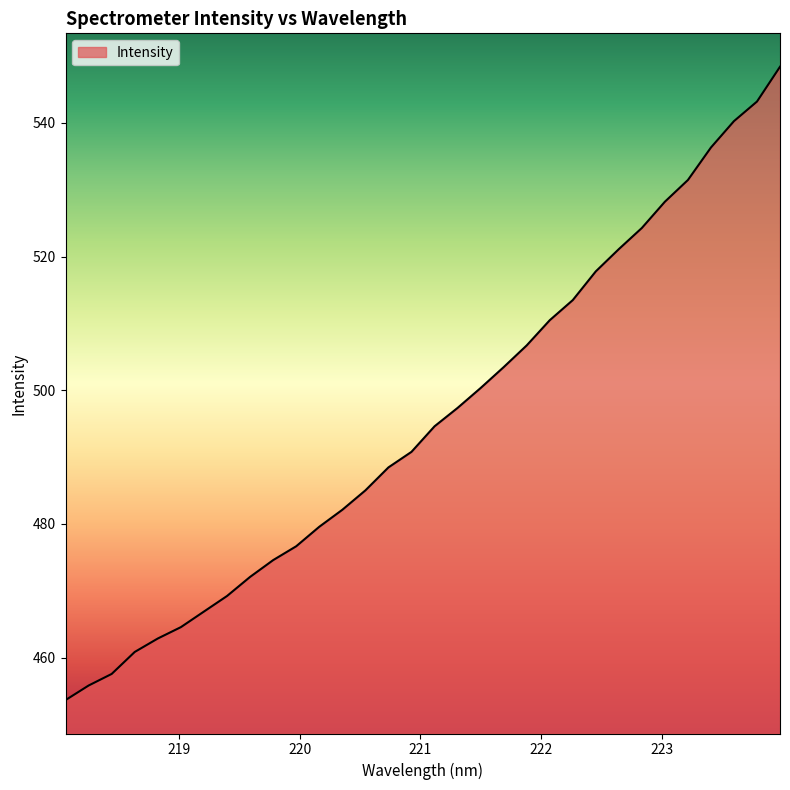

What is the greatest value displayed?

548.4